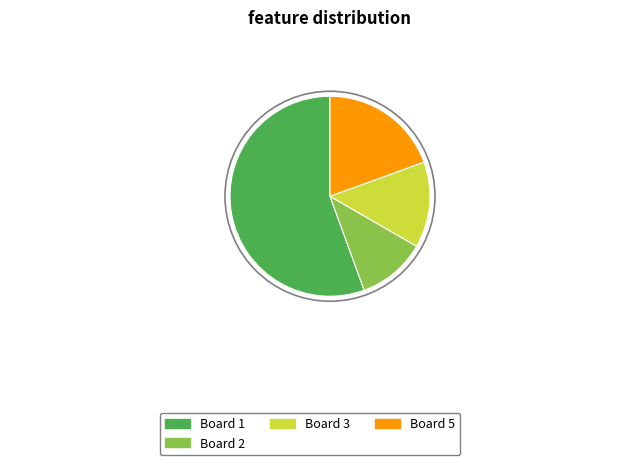

Which has a higher value, Board 5 or Board 2?

Board 5